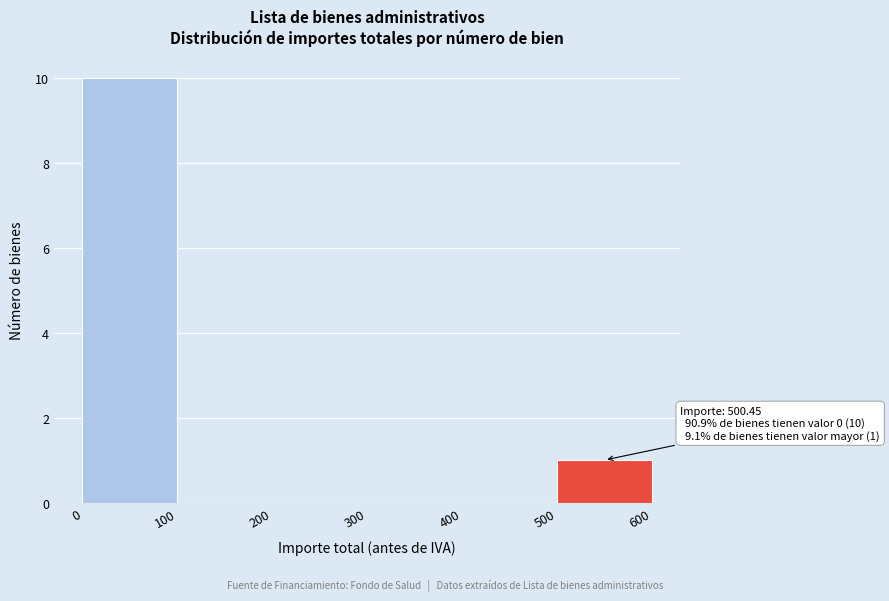

Which range on the x-axis has the tallest bar?

0 to 100